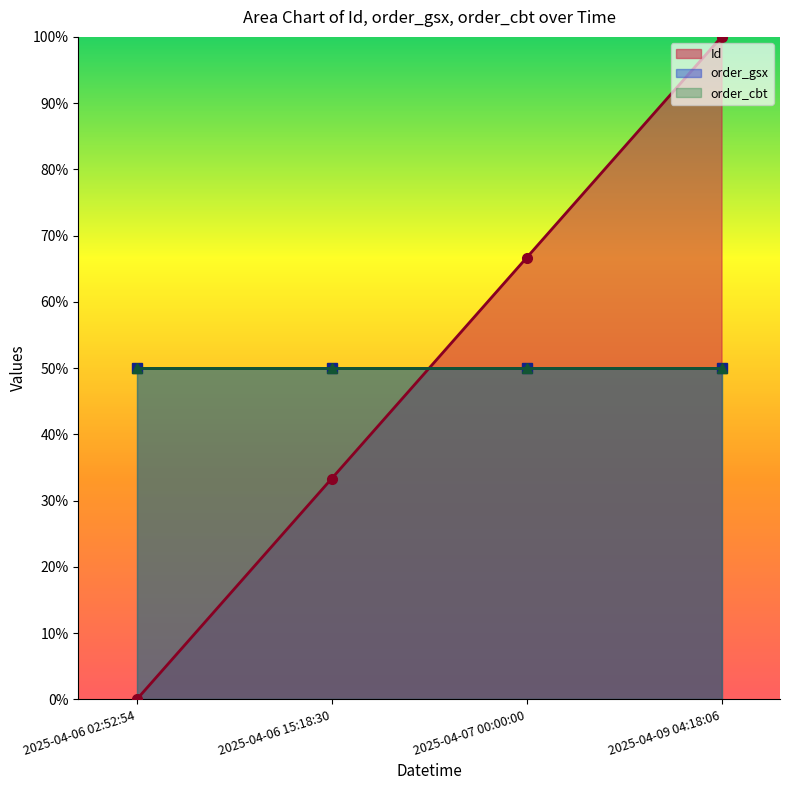

What is the label of the 4th point from the left?

2025-04-09 04:18:06